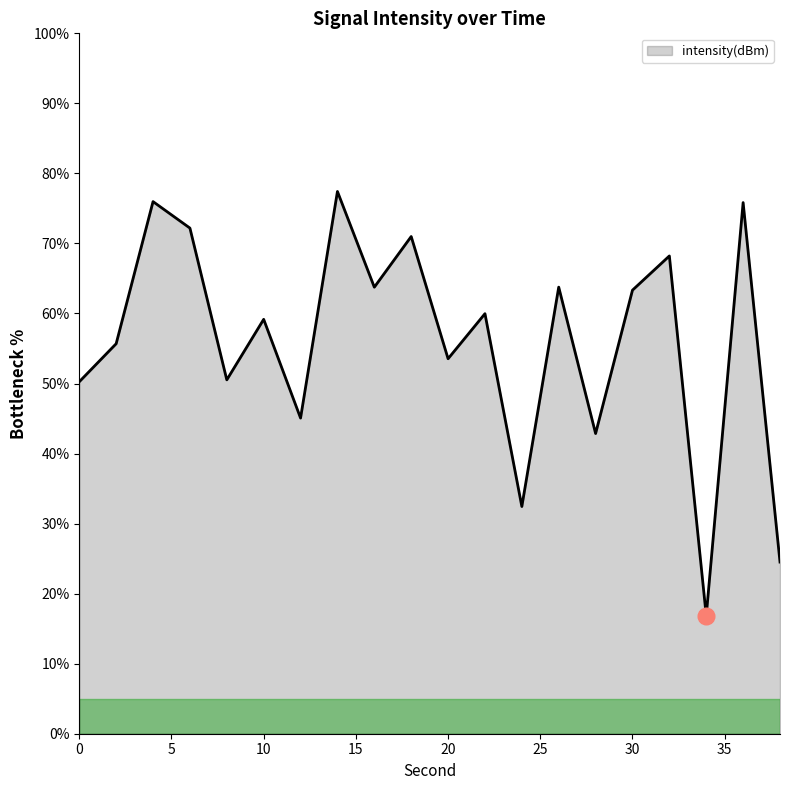

What is the minimum value shown in the chart?

16.8